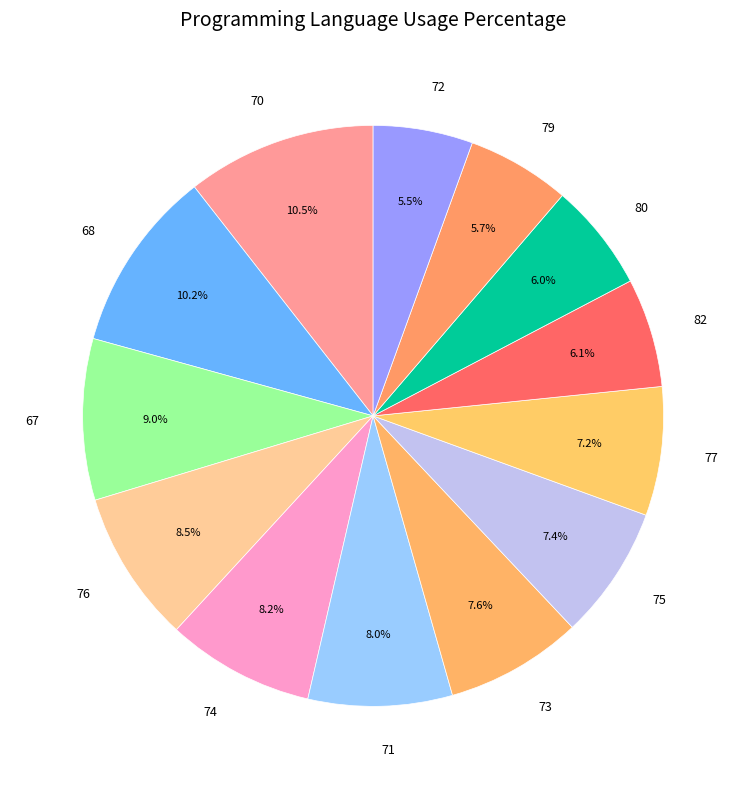

How many slices are in this pie chart?

13